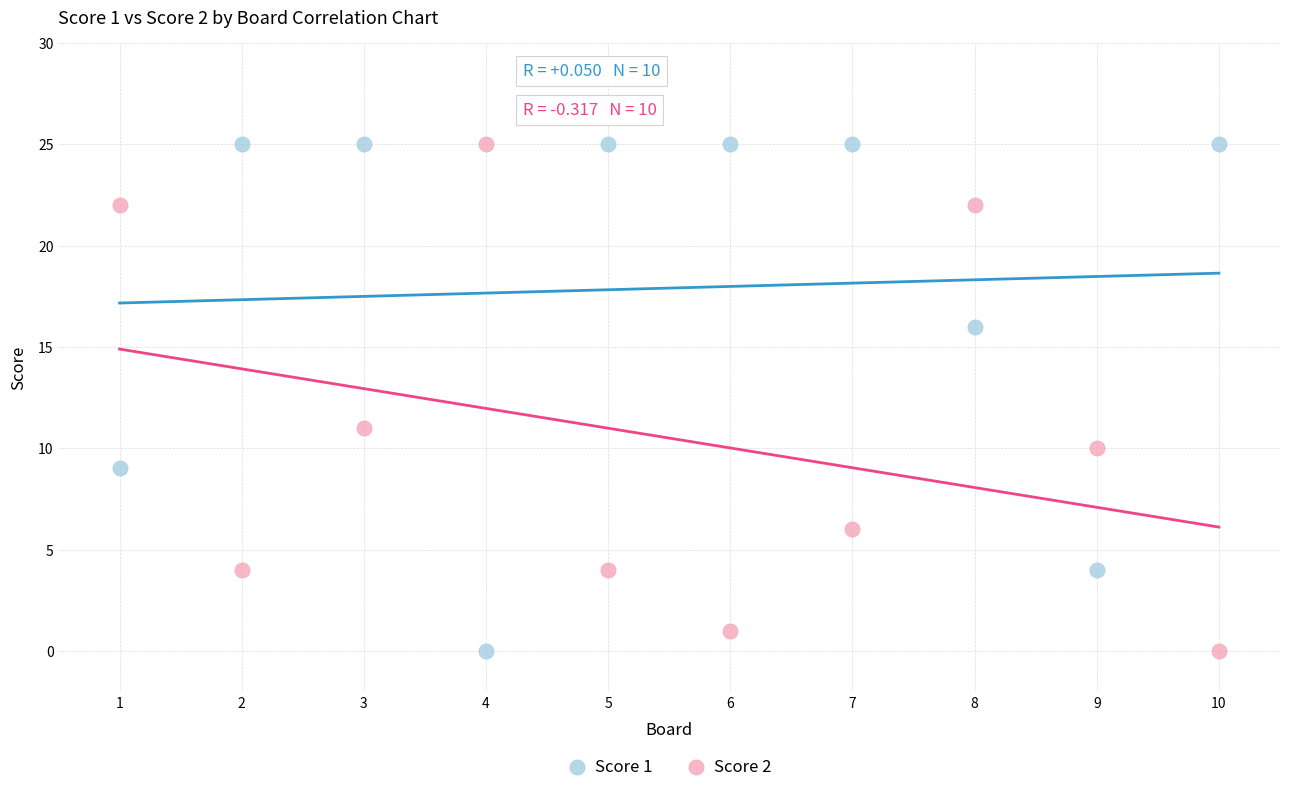

Across all series, what Y value is closest to 12?

11